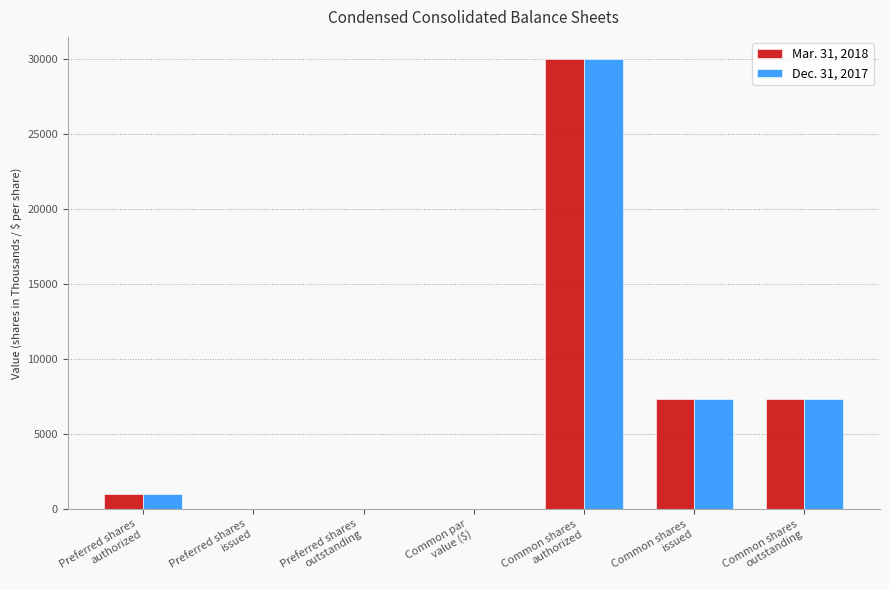

What is the sum of all Mar. 31, 2018 values?

45684.0